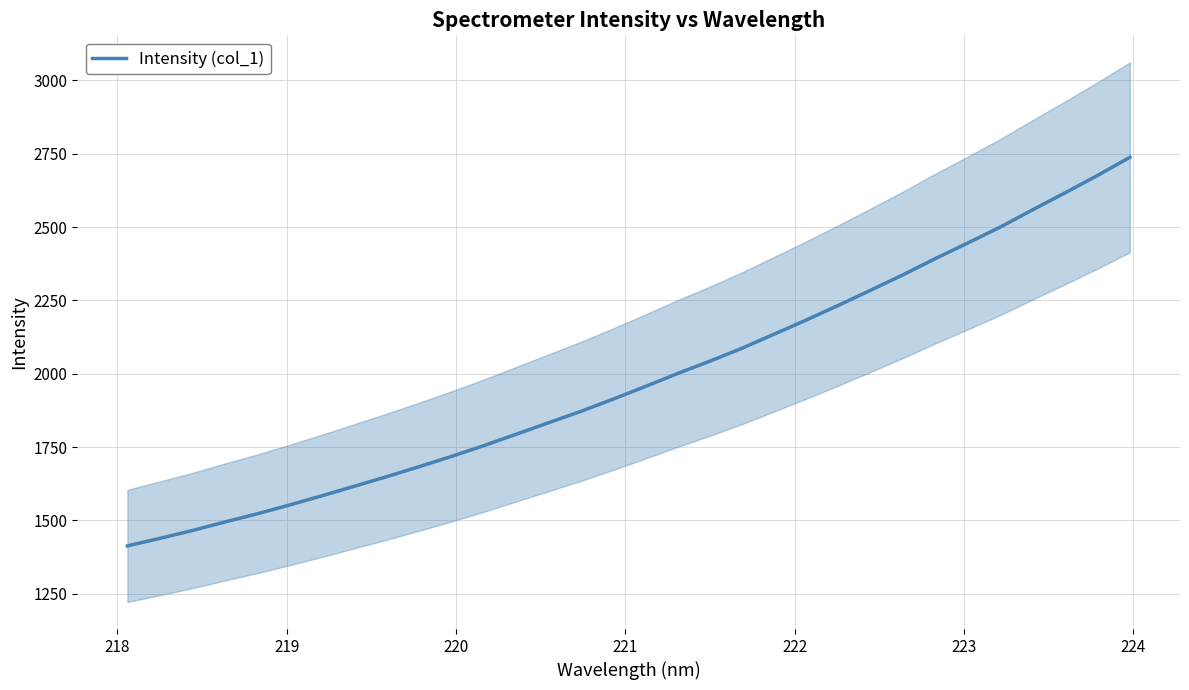

True or false: the data has more than 2 interior local peaks.

False